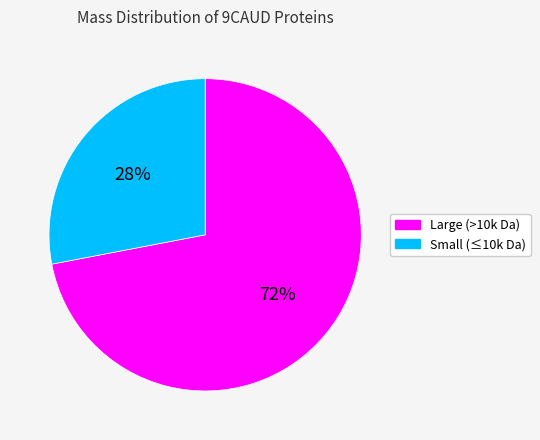

To the nearest percent, what is the difference between the largest and smallest slice percentages?

44%